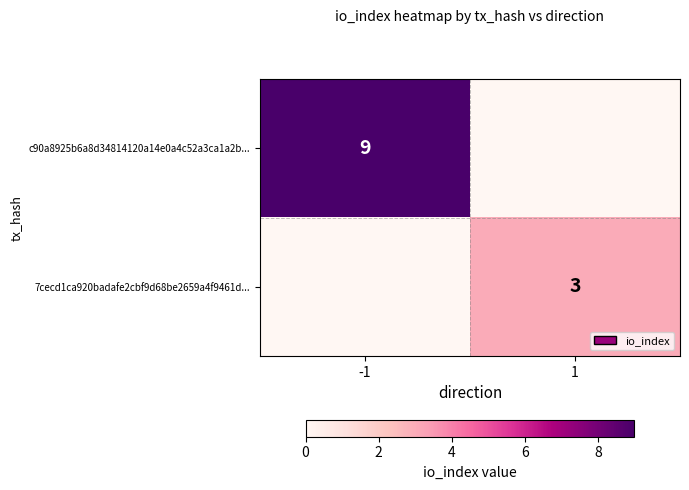

Is it true that 7cecd1ca920badafe2cbf9d68be2659a4f9461d... equals 1 at 1?

False